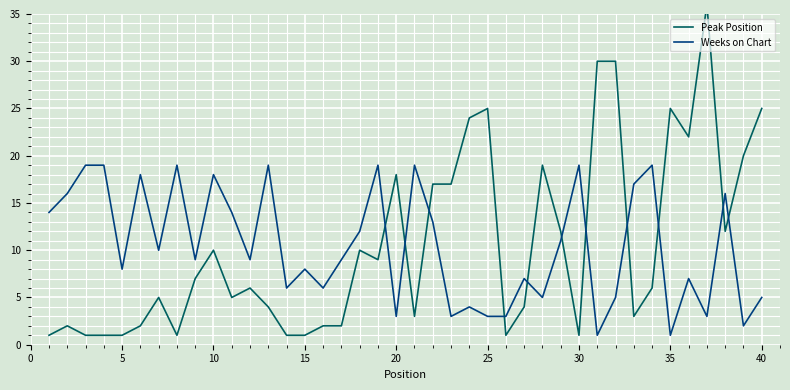

Which series has the largest range (max minus min)?

Peak Position